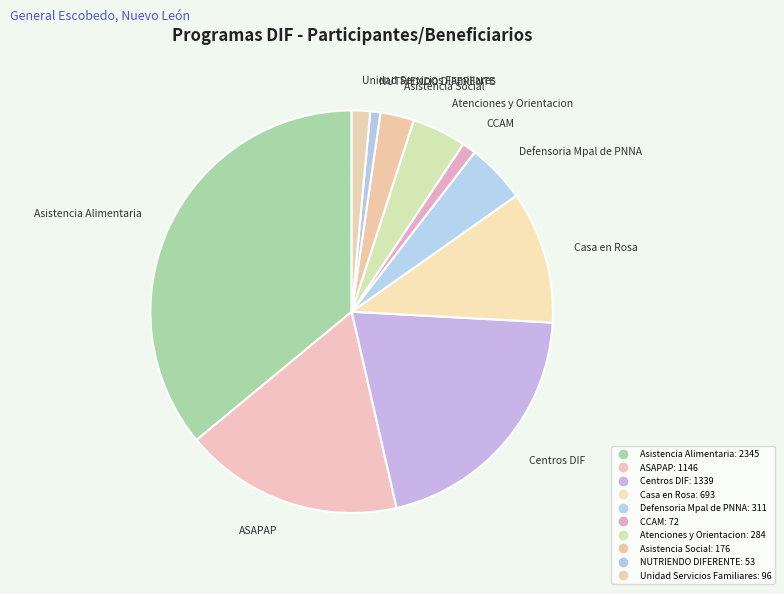

Is it true that Defensoria Mpal de PNNA is 5% of the pie?

True